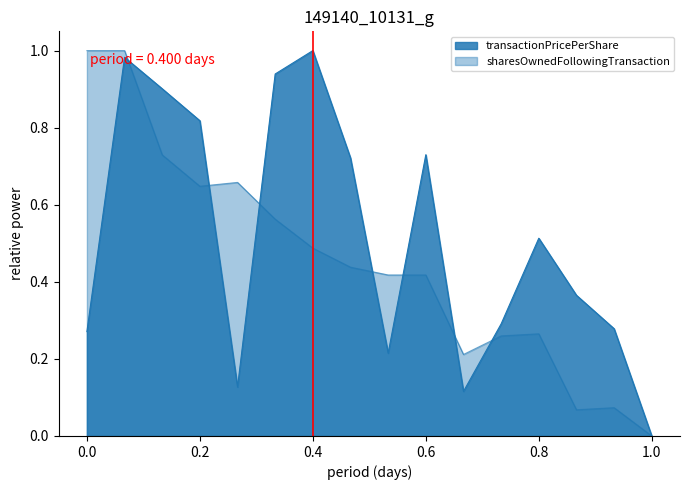

What are all the series names shown in the legend?

transactionPricePerShare, sharesOwnedFollowingTransaction